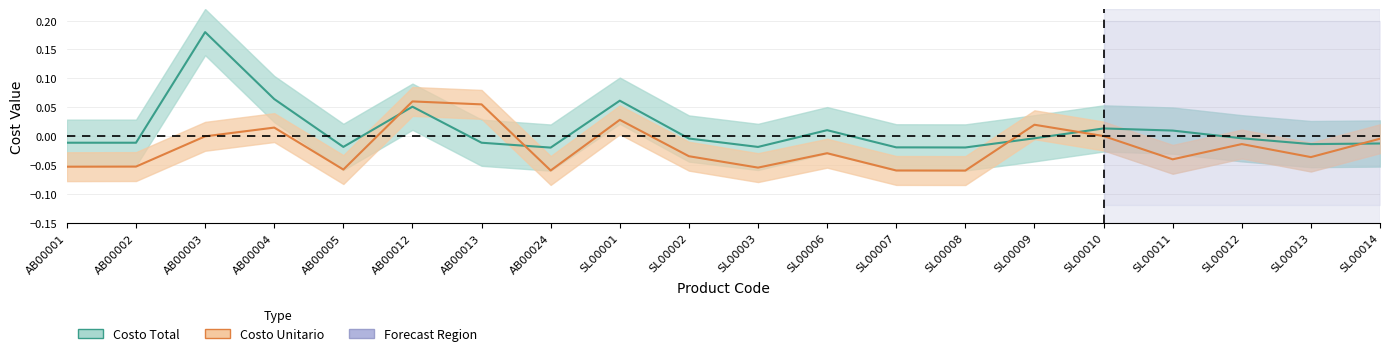

What position from the right is SL00002?

11